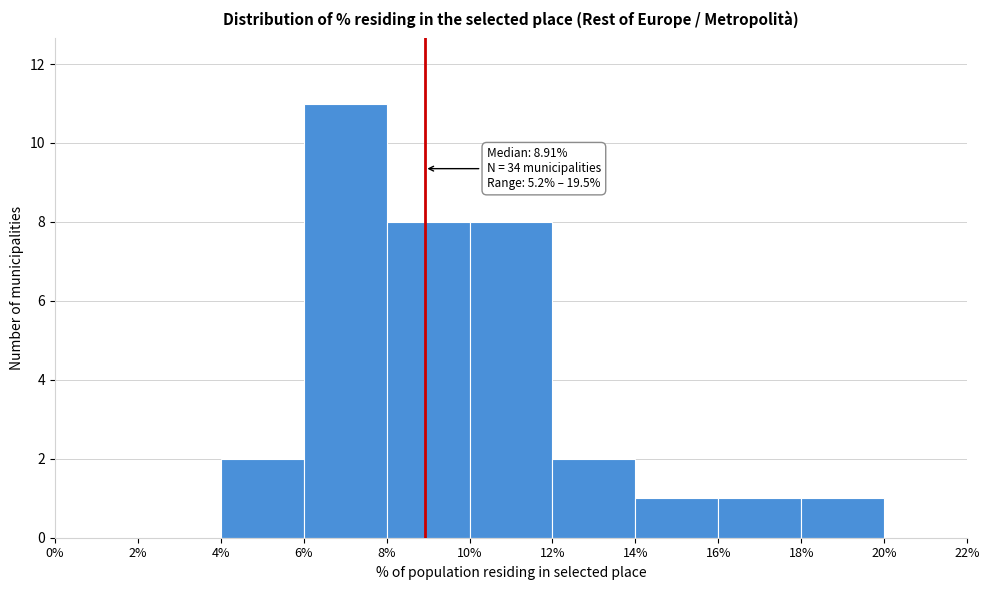

Which range on the x-axis has the tallest bar?

6% to 8%